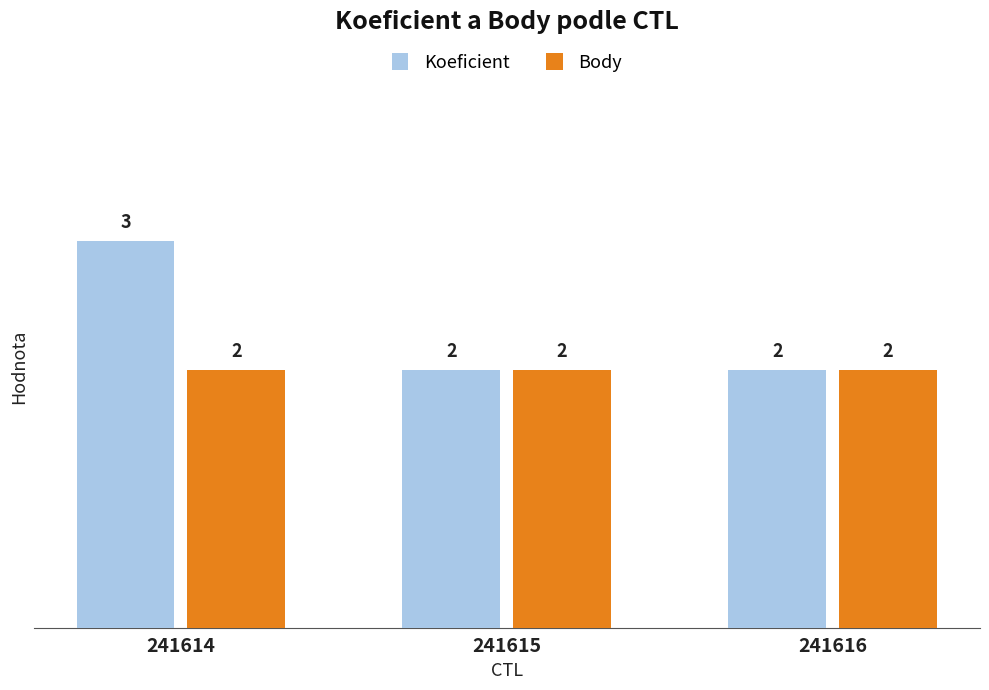

The Body series shows 1 at 241616. True or false?

False